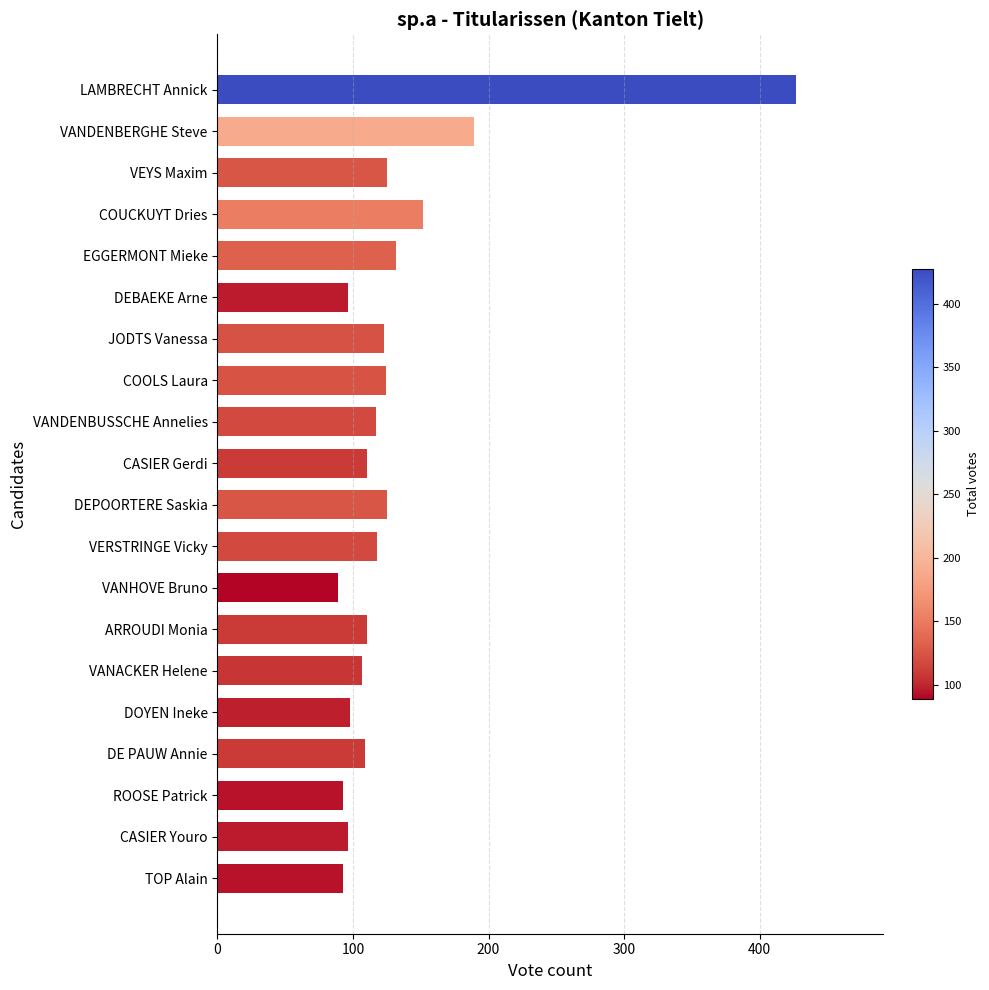

The value at COUCKUYT Dries is 238. True or false?

False